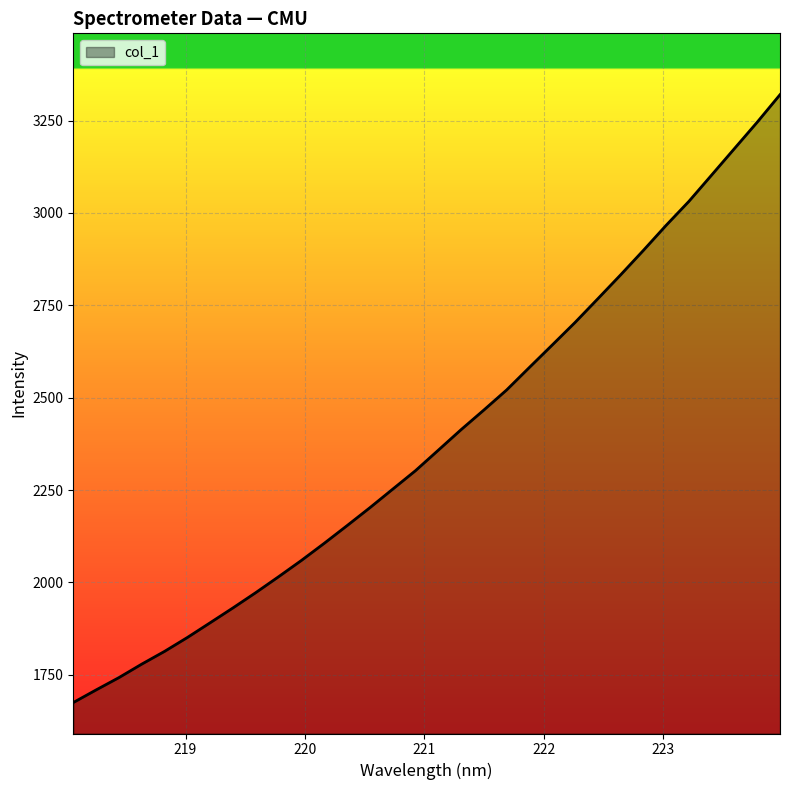

What is the difference between the second highest and minimum values?

1570.5